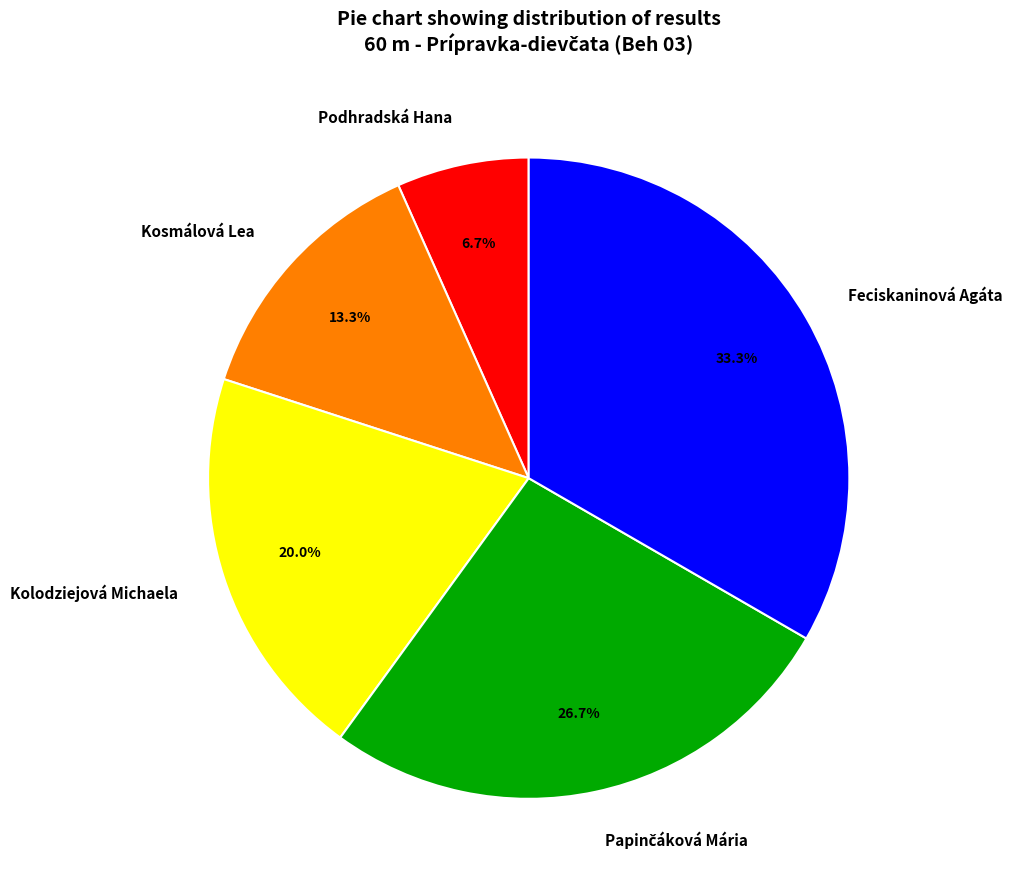

What is the ratio of the value at Feciskaninová Agáta to the value at Kosmálová Lea?

2.5